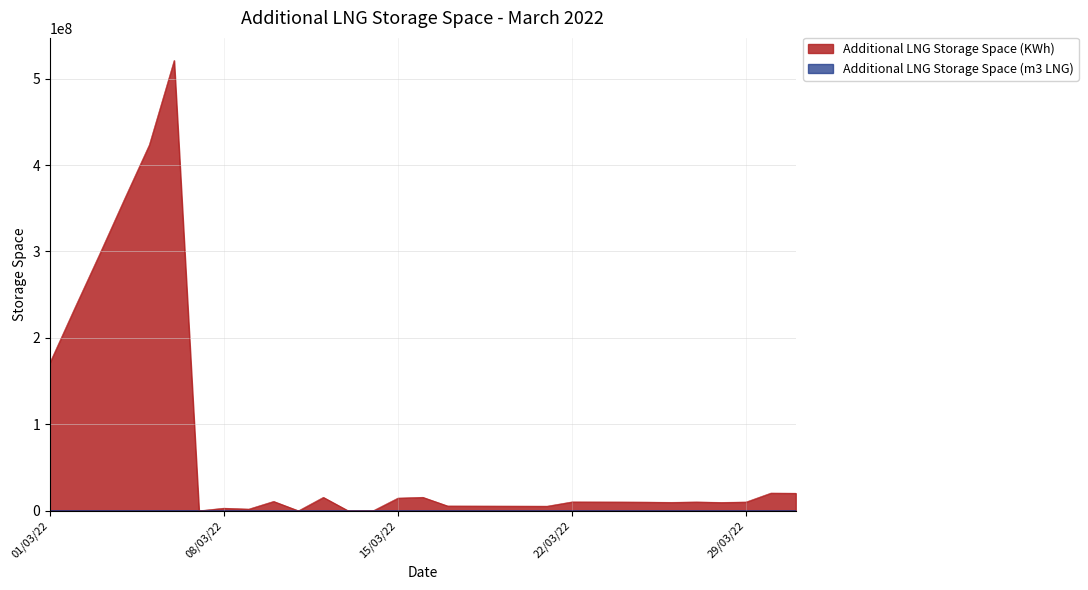

True or false: Additional LNG Storage Space (KWh) and Additional LNG Storage Space (m3 LNG) intersect in this chart.

False